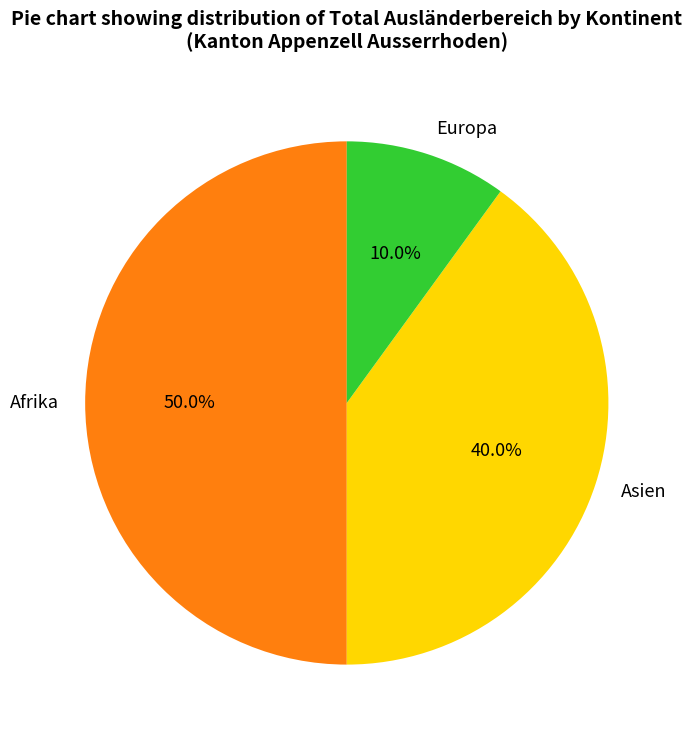

Which category has the smallest portion of the pie?

Europa